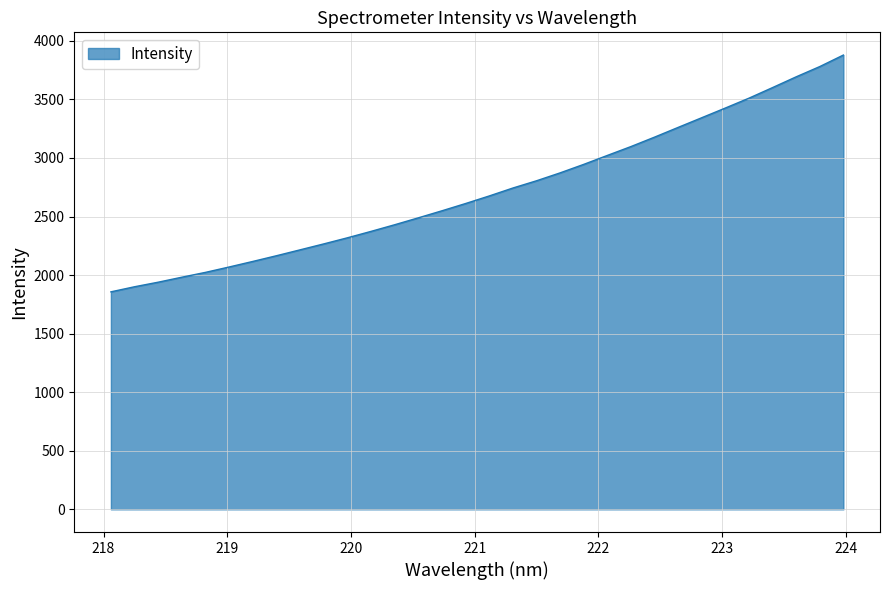

What is the difference between the second highest and minimum values?

1923.8